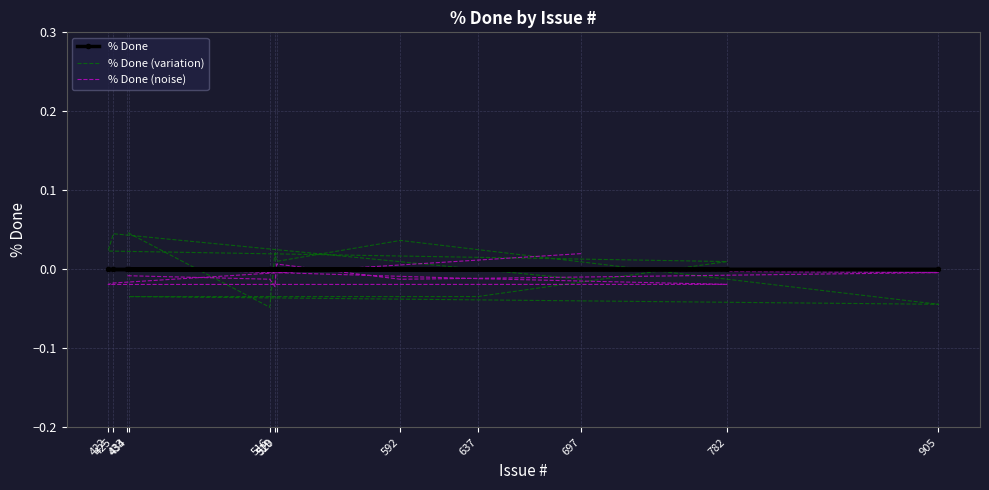

True or false: % Done (variation) and % Done intersect in this chart.

True